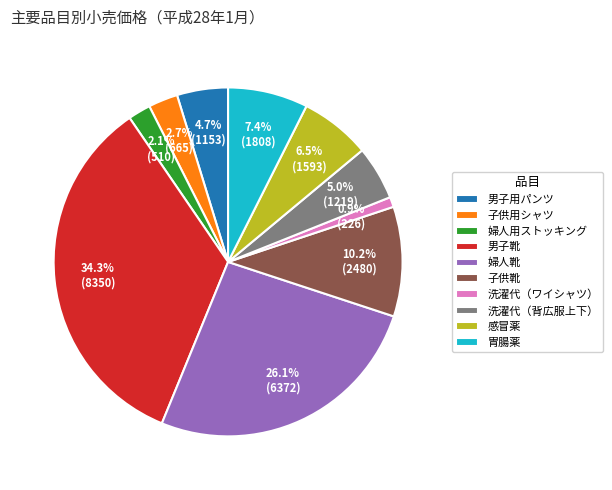

True or false: 婦人靴 accounts for 26% of the total.

True